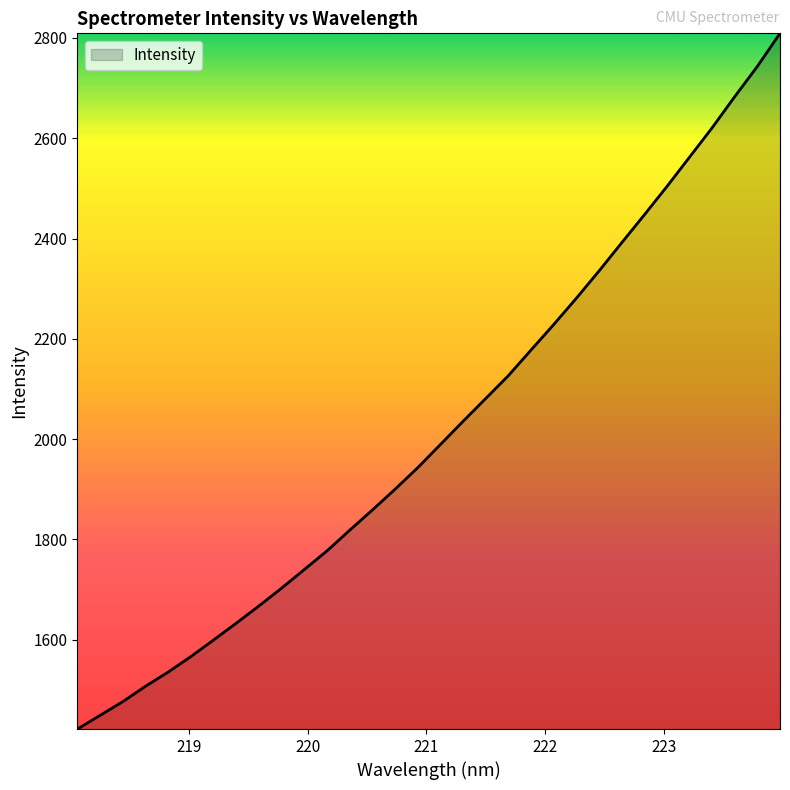

What is the smallest value displayed?

1421.8